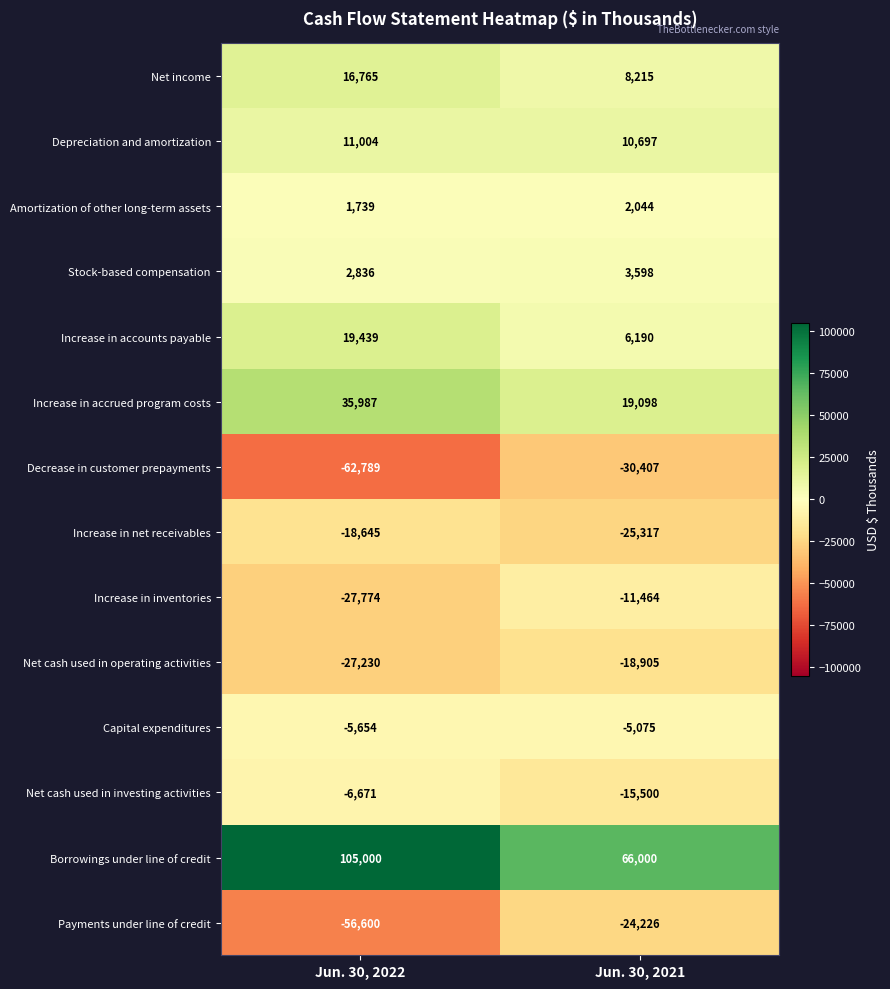

Between Jun. 30, 2022 and Jun. 30, 2021, which series saw the biggest shift?

Borrowings under line of credit